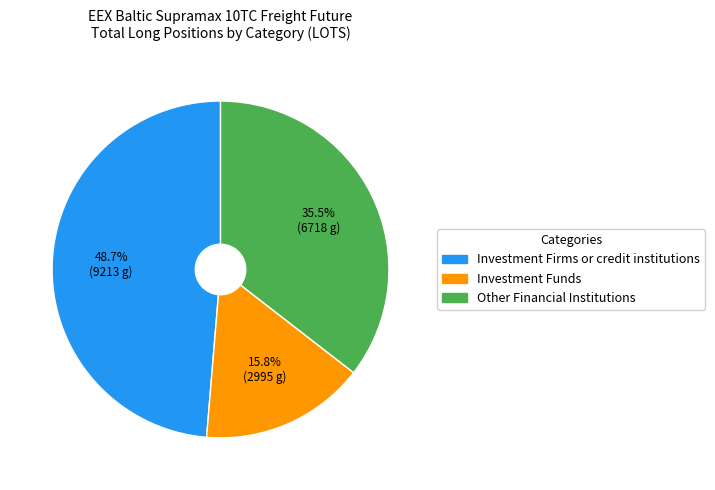

What percentage is the Investment Funds slice, to the nearest percent?

16%